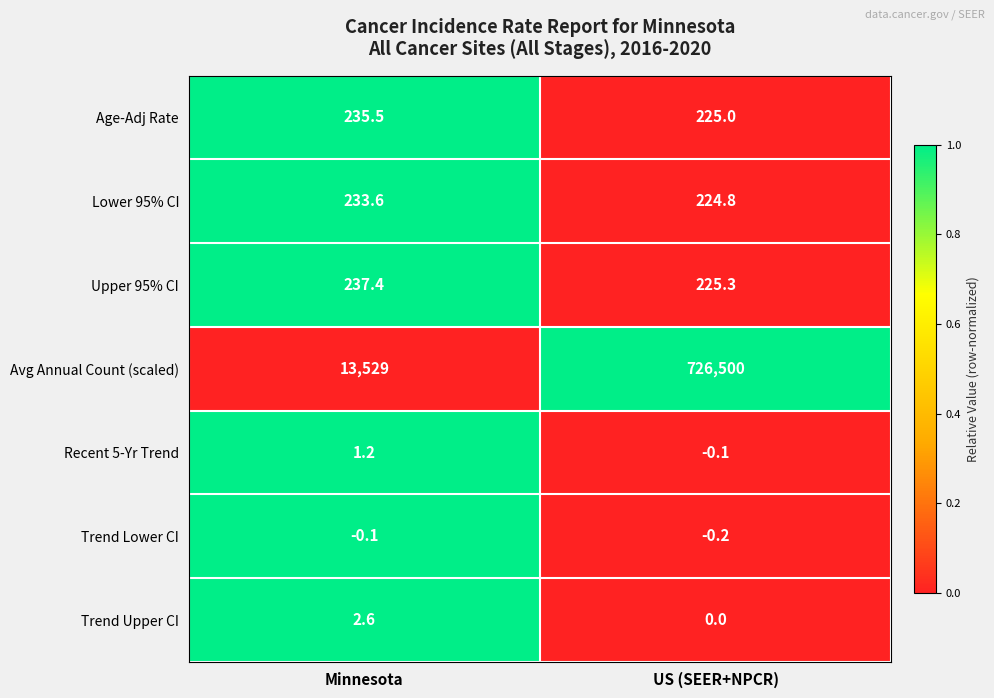

What is the sum of all Lower 95% CI values?

458.4